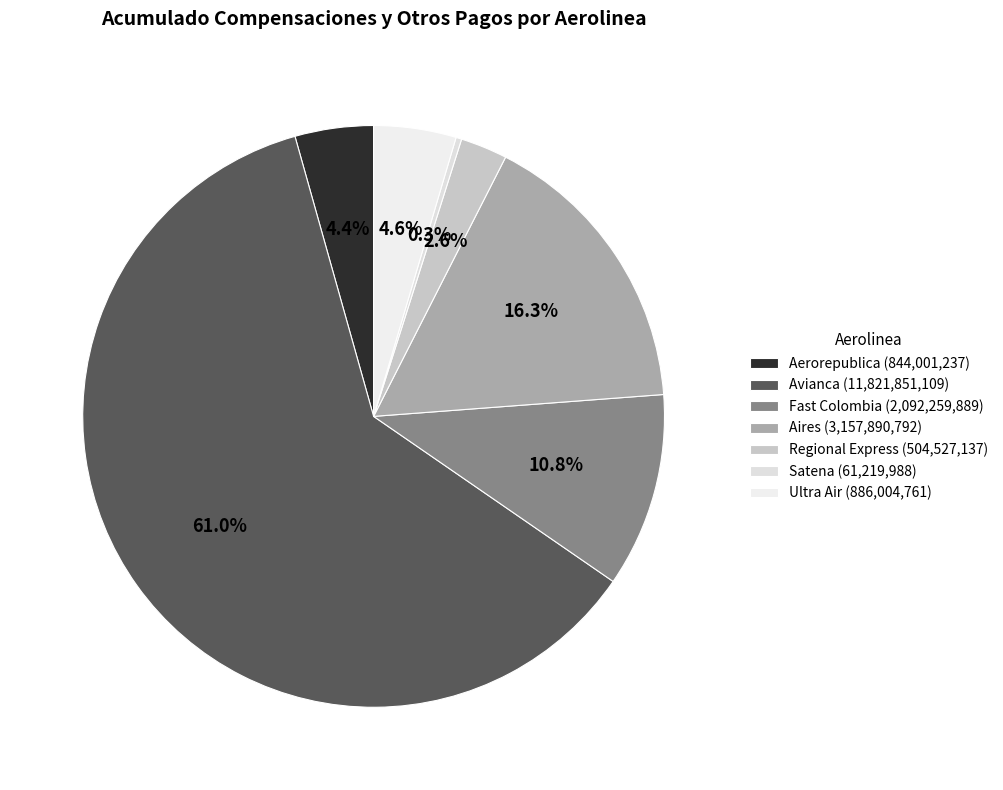

Is there a majority slice in this chart?

Yes